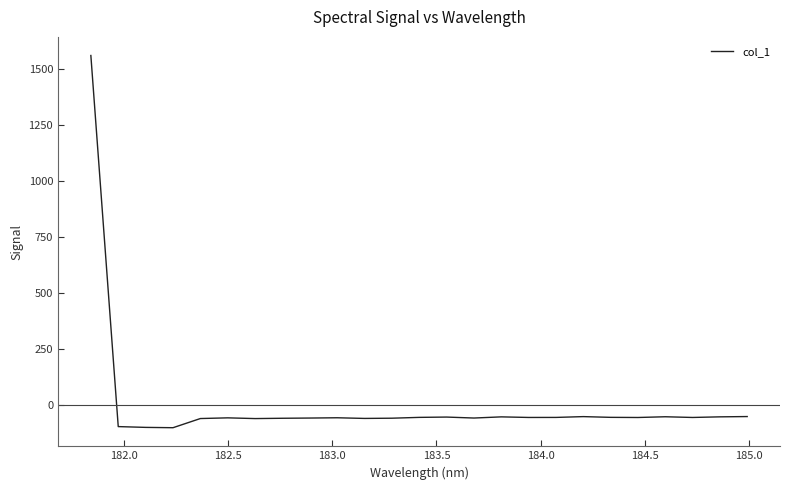

What is the smallest value displayed?

-100.9